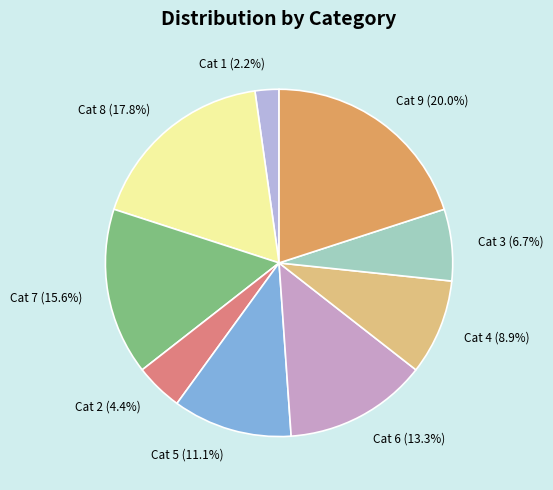

What is the smallest slice in the pie chart?

Cat 1